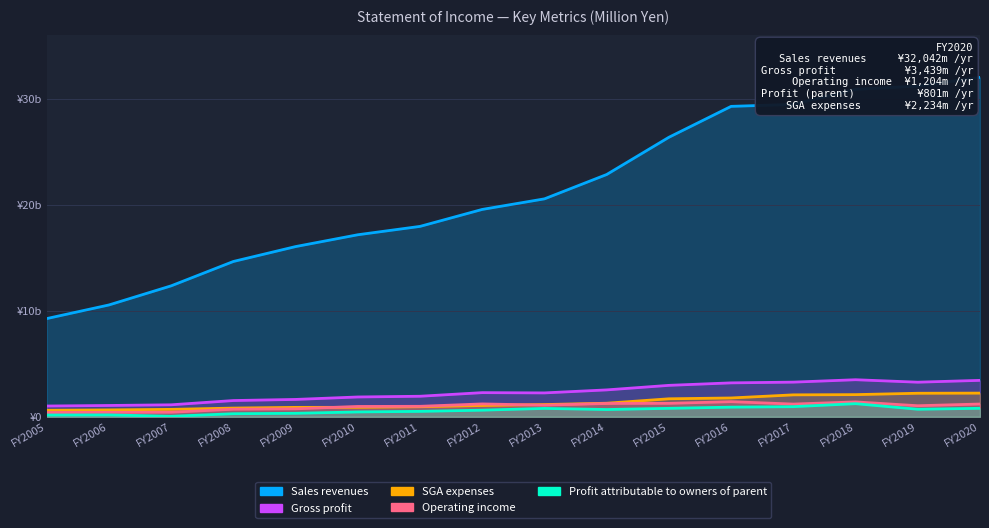

Is the value of Operating income at FY2018 greater than the value of Profit attributable to owners of parent at FY2014?

Yes